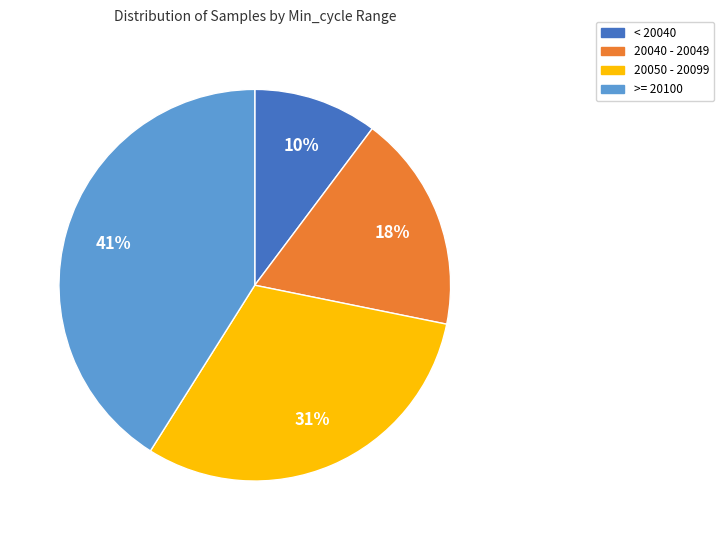

Which category has the biggest portion of the pie?

>= 20100